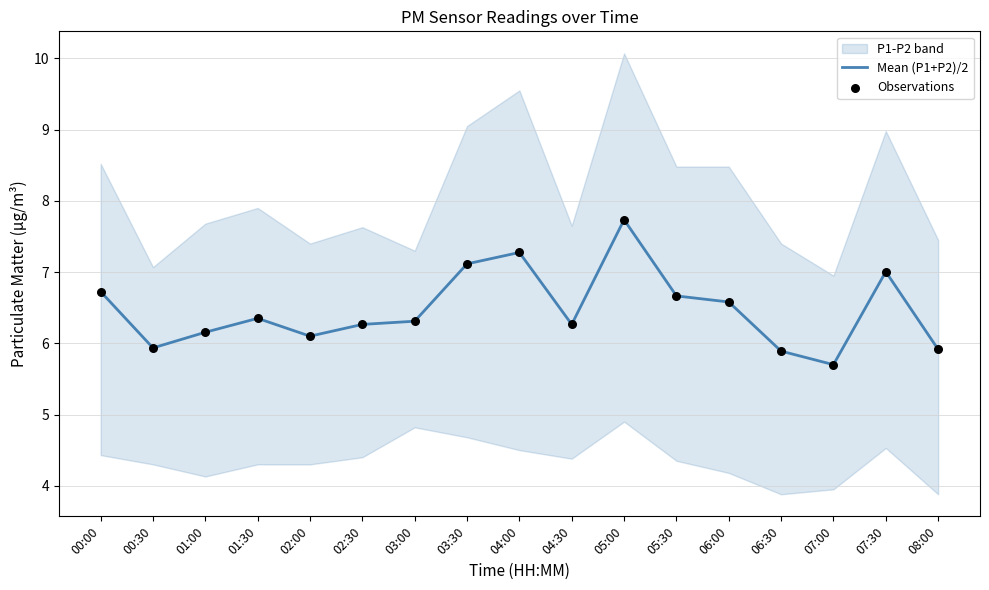

Which series has the largest total across all categories?

Mean (P1+P2)/2